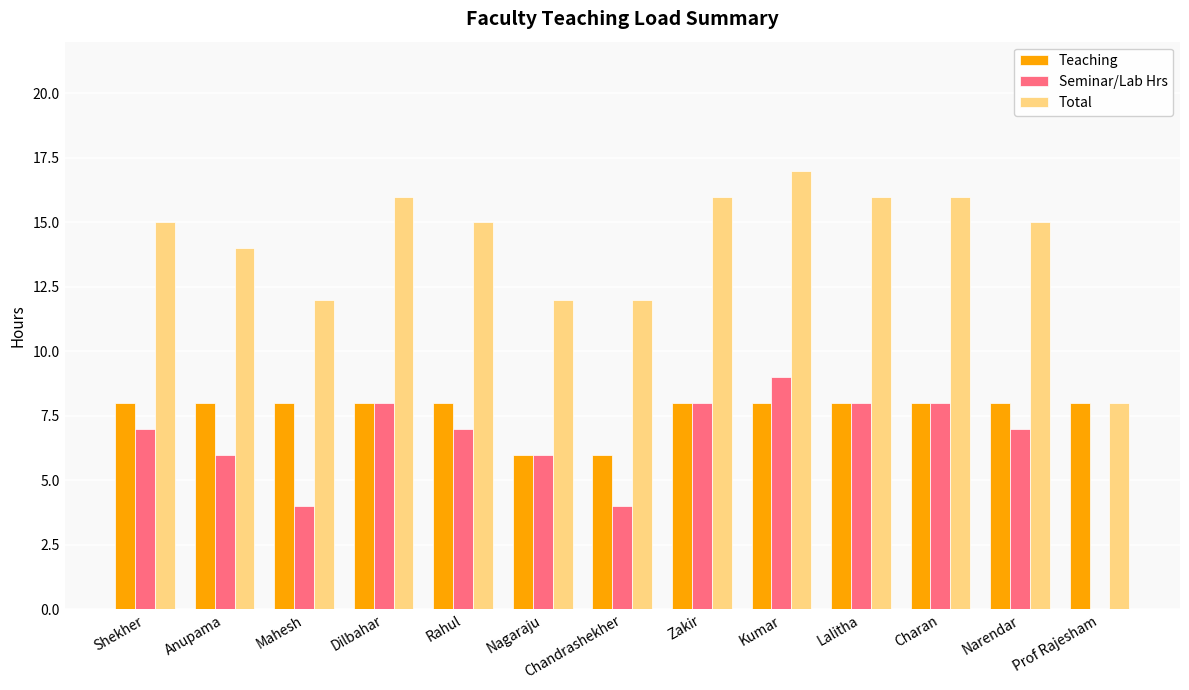

How many groups of bars are there?

13